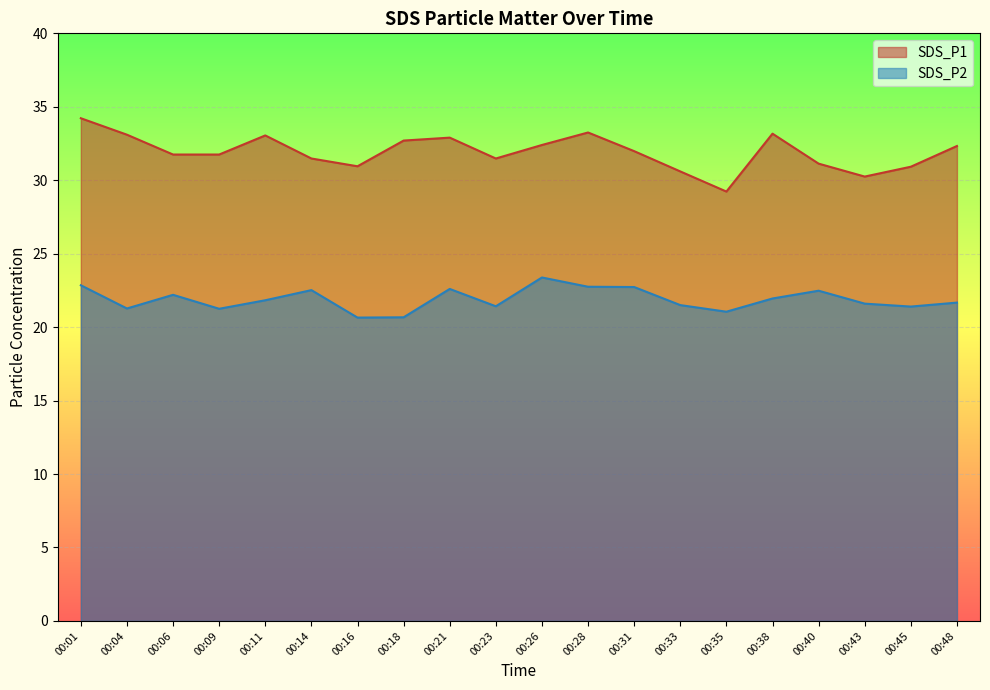

What is the sum of the SDS_P1 values at 00:04 and 00:06?

64.8